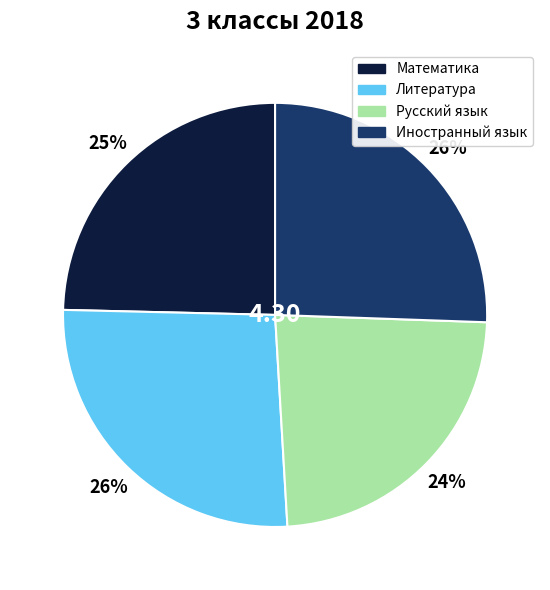

How many slices are in this pie chart?

4